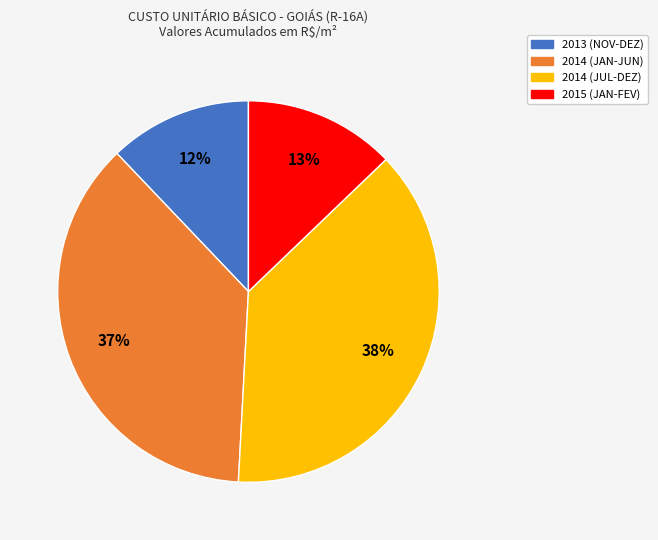

To the nearest percent, what is the average slice percentage?

25%